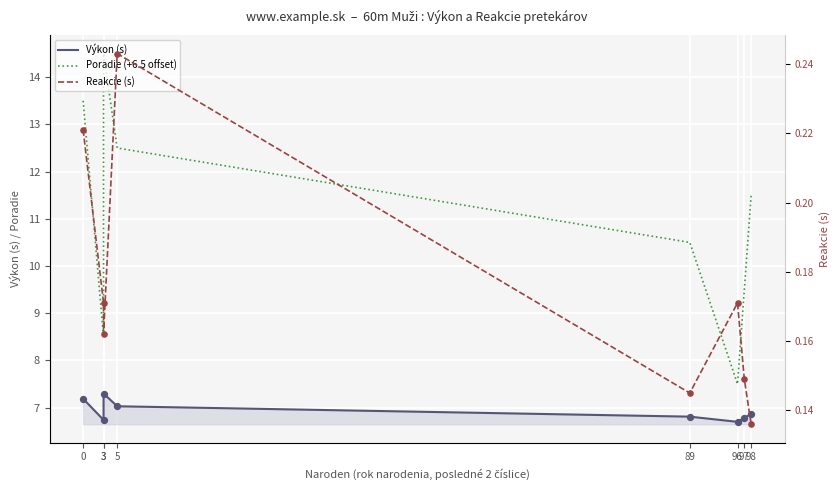

What is the total value across all series at 0?

20.9